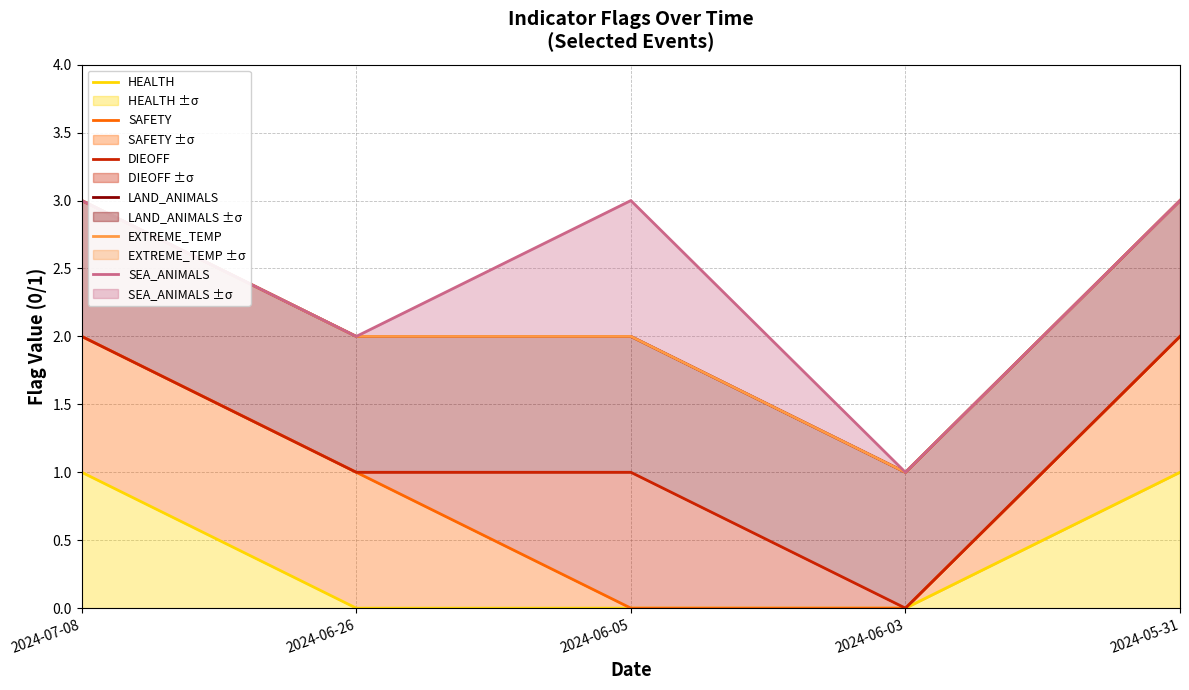

Where is the first local maximum for SEA_ANIMALS?

2024-06-05